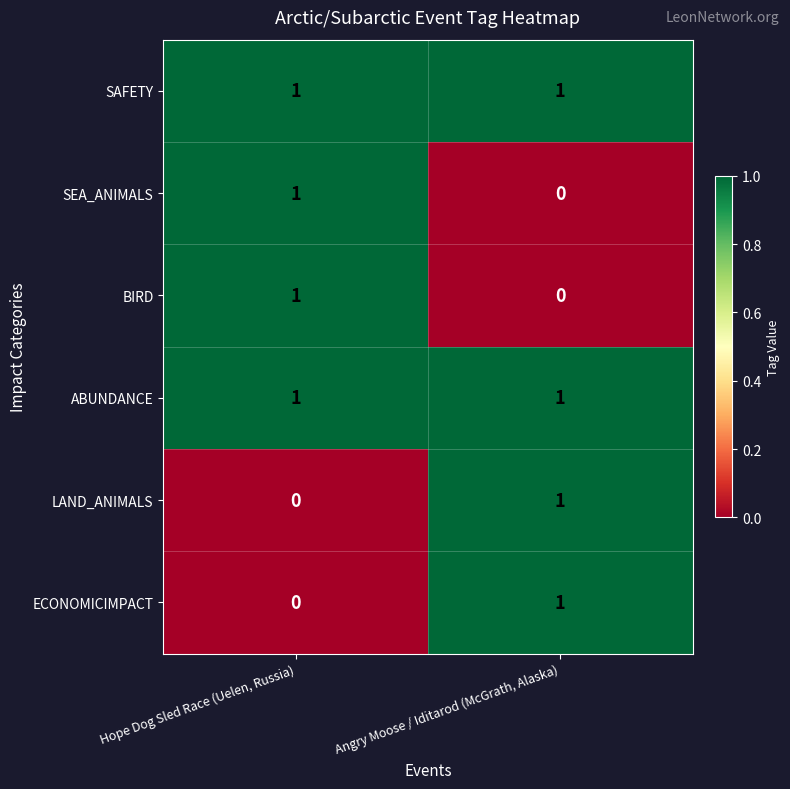

At which label does BIRD reach its peak?

Hope Dog Sled Race (Uelen, Russia)